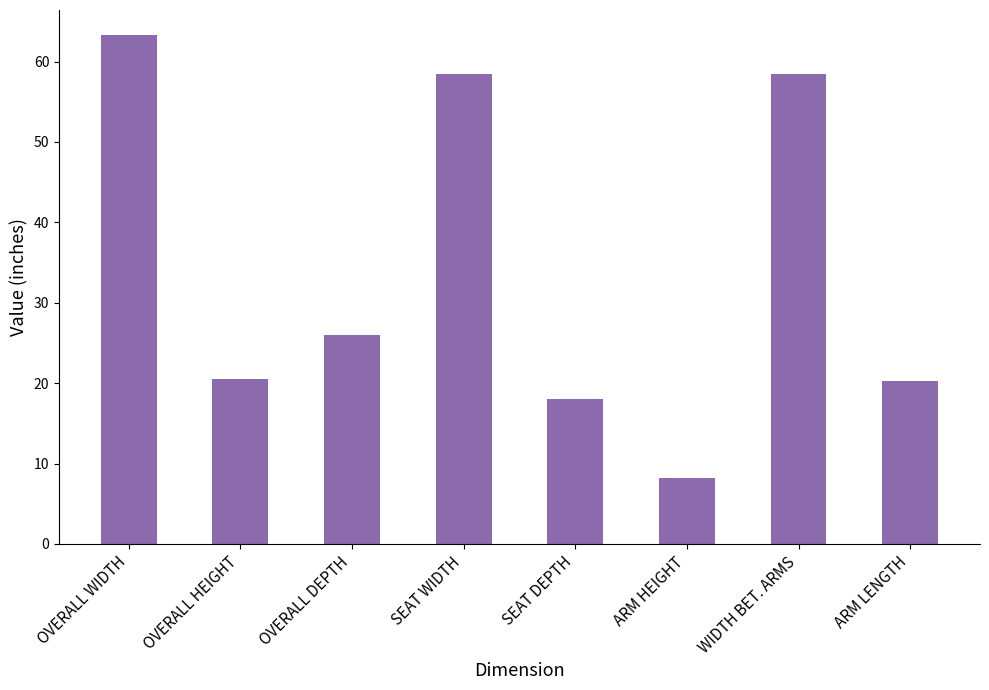

What is the difference between the values at WIDTH BET. ARMS and OVERALL HEIGHT?

38.0